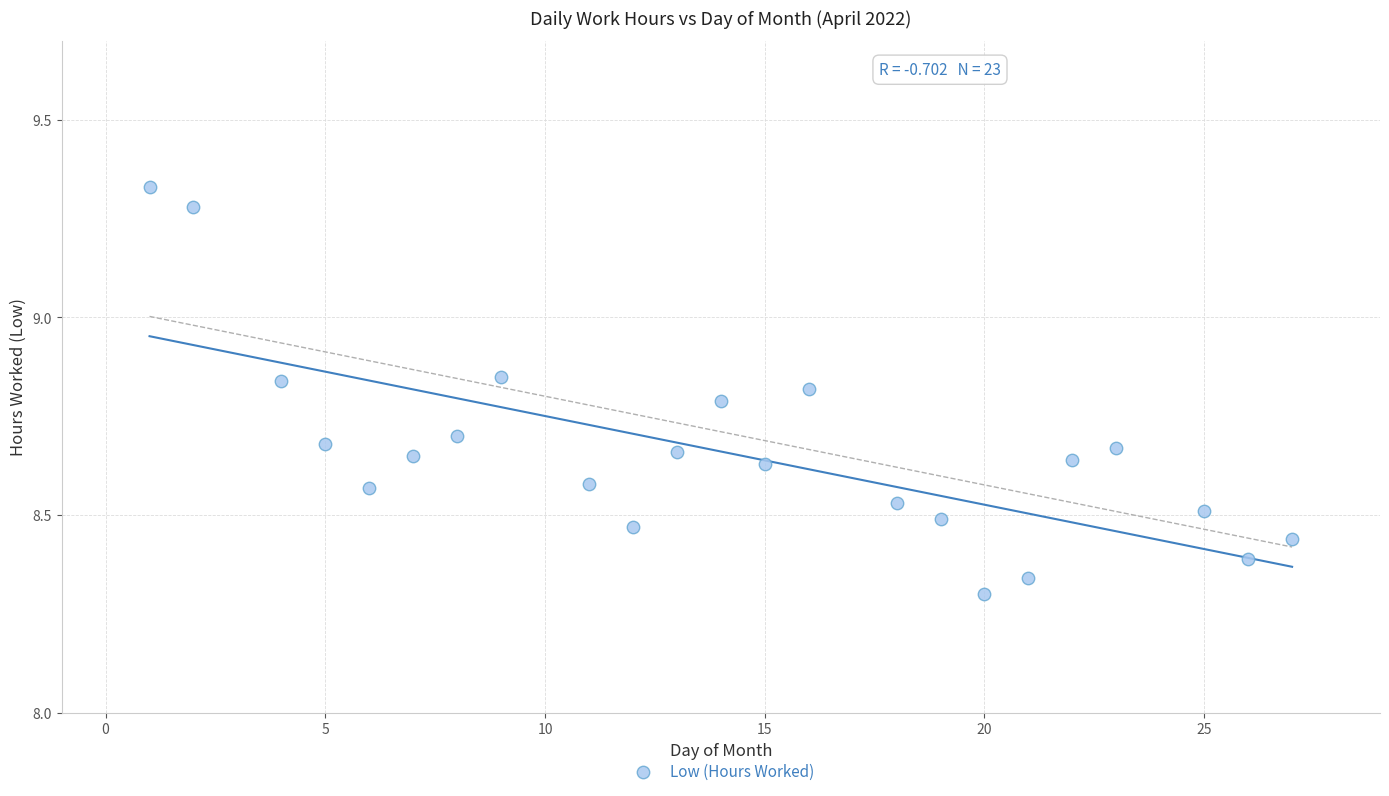

What is the range of X values (max minus min)?

26.0